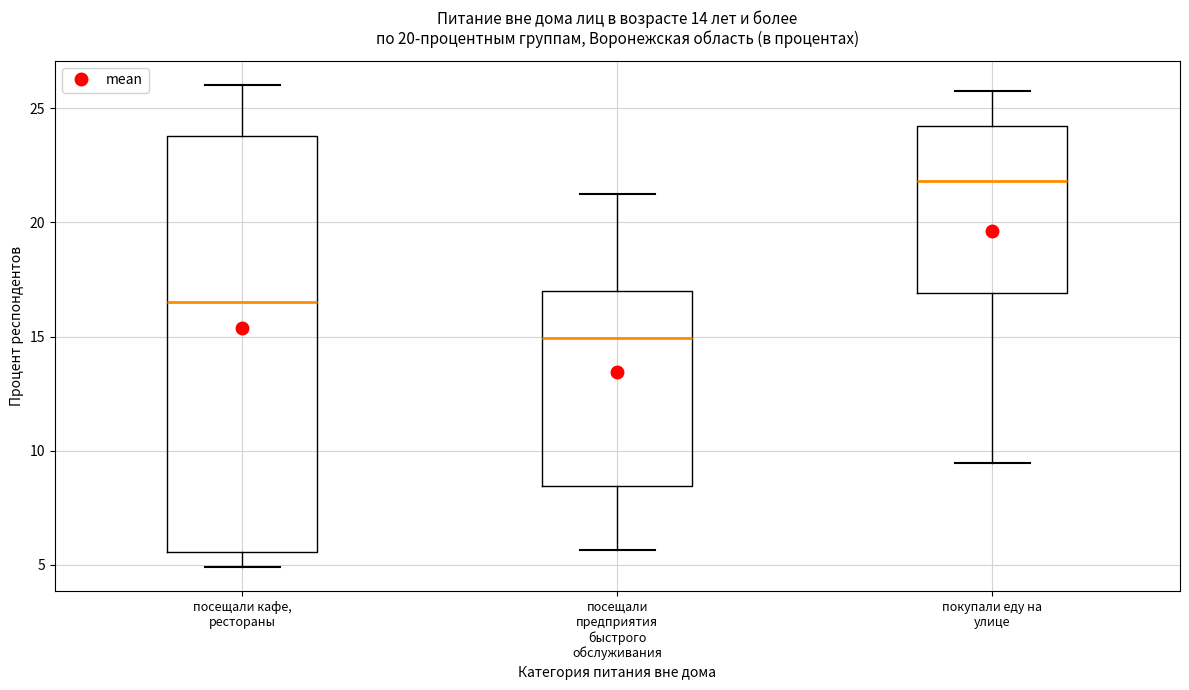

Which box has the highest median line?

покупали еду на улице